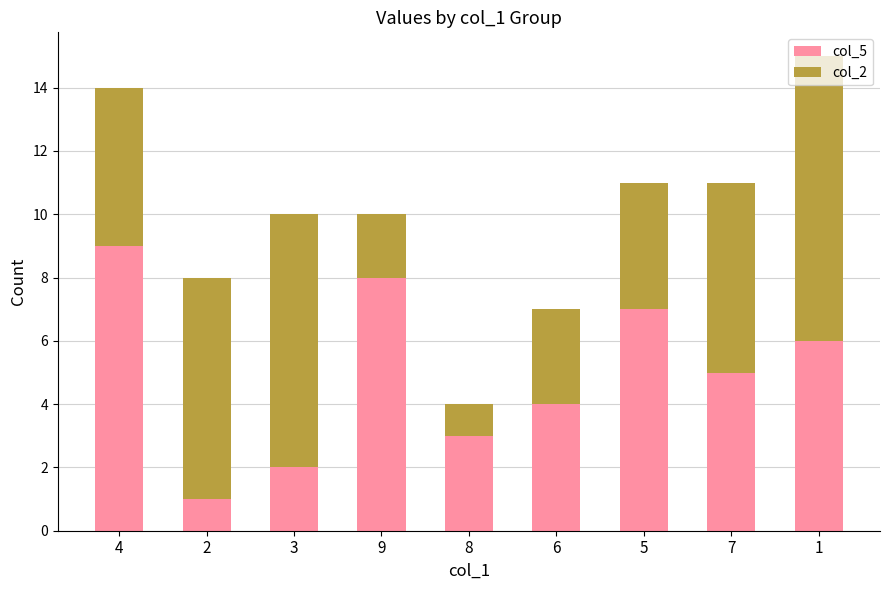

The value of col_5 at 6 is 3. True or false?

False